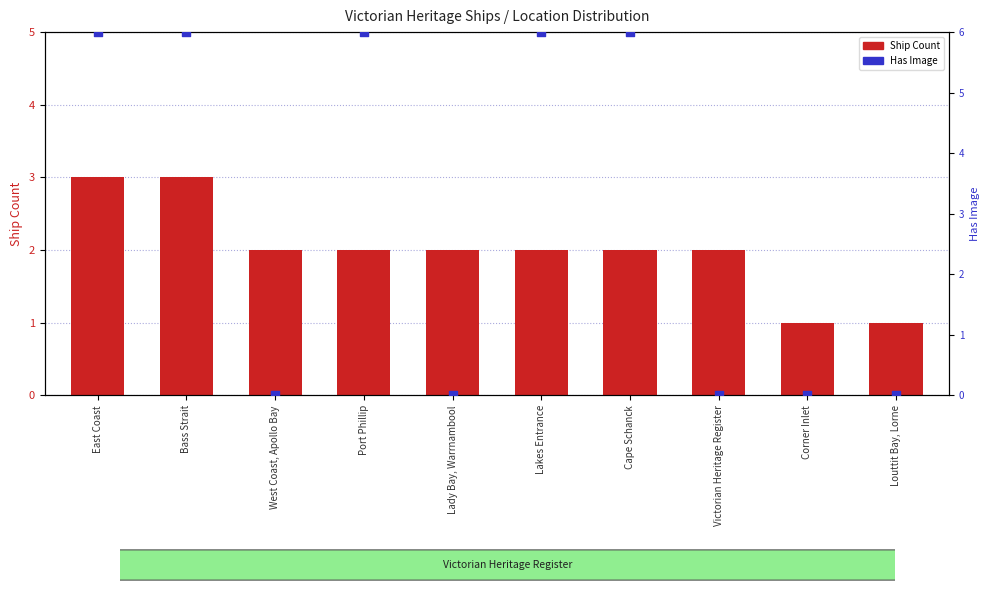

Which series reaches the maximum Y coordinate?

Has Image